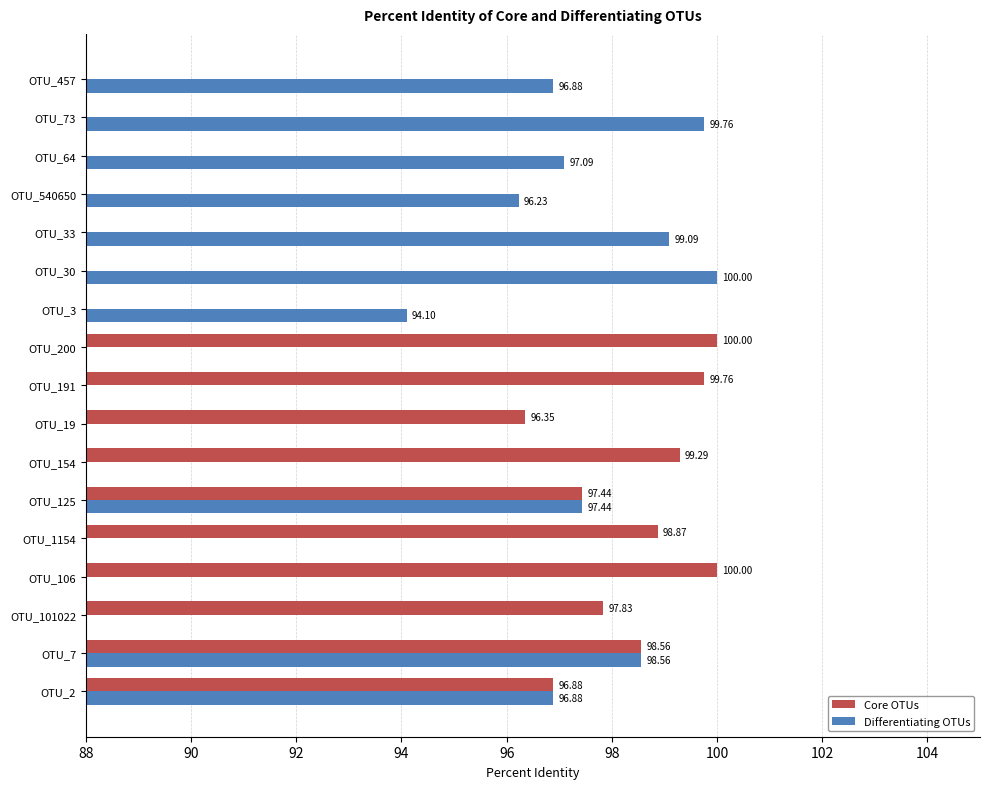

What is the value of the Differentiating OTUs bar at the 2nd from the left?

98.6